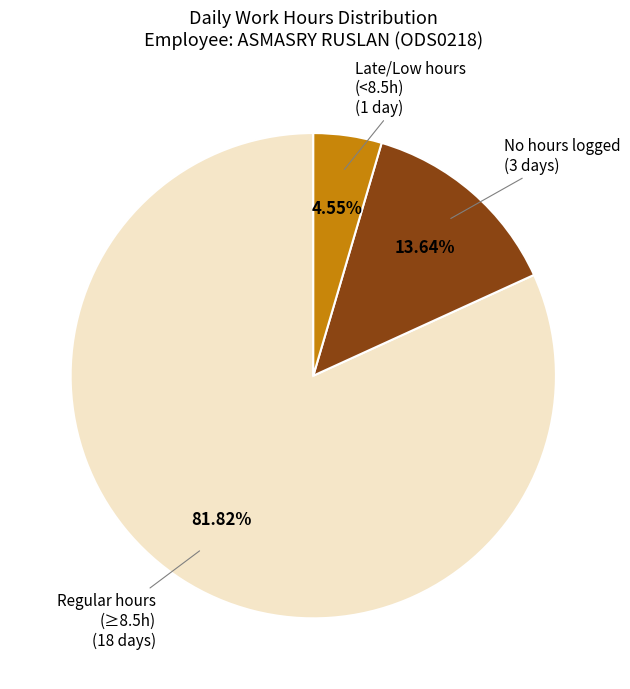

Is there a majority slice in this chart?

Yes